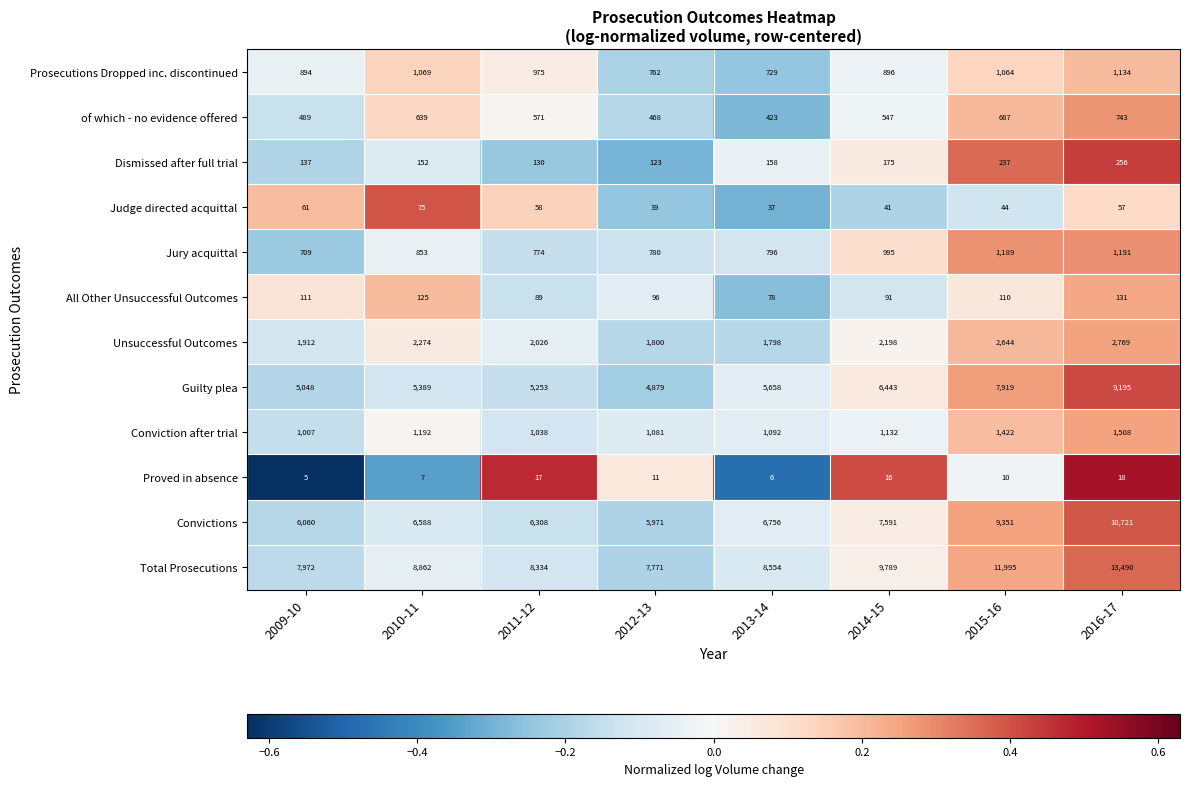

What is the sum of the Unsuccessful Outcomes values at 2010-11 and 2015-16?

4918